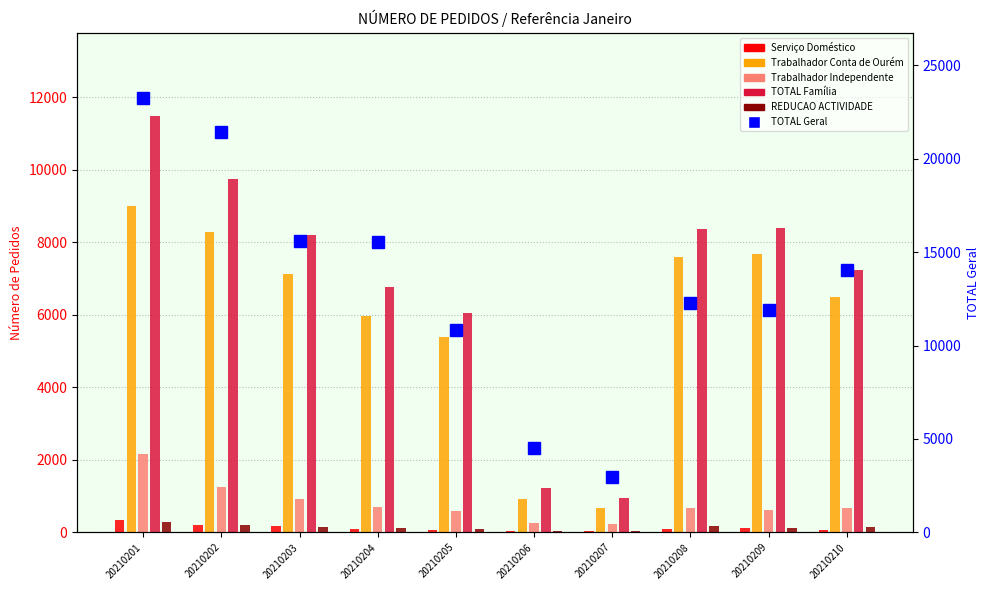

Reading left to right, extract all data points from this chart.

Serviço Doméstico: 341	214	162	91	63	40	50	101	109	78
Trabalhador Conta de Ourém: 8985	8283	7127	5952	5391	913	668	7591	7661	6484
Trabalhador Independente: 2151	1240	910	709	588	259	225	663	612	659
TOTAL Família: 11477	9737	8199	6752	6042	1212	943	8355	8382	7221
REDUCAO ACTIVIDADE: 284	192	134	109	83	39	34	167	127	153
TOTAL Geral: 23251	21430	15567	15551	10840	4517	2939	12289	11896	14027